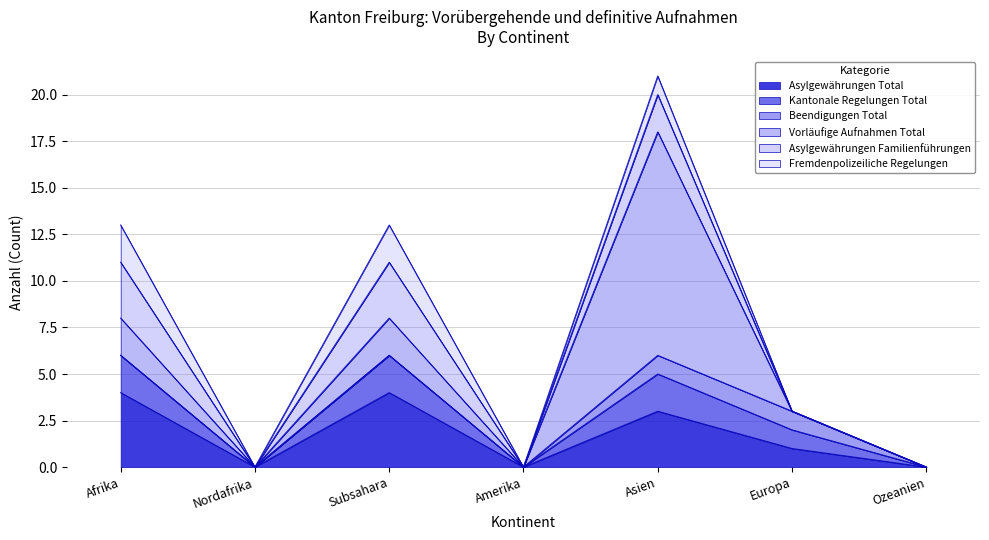

At which category does the chart reach its minimum across all series?

Nordafrika